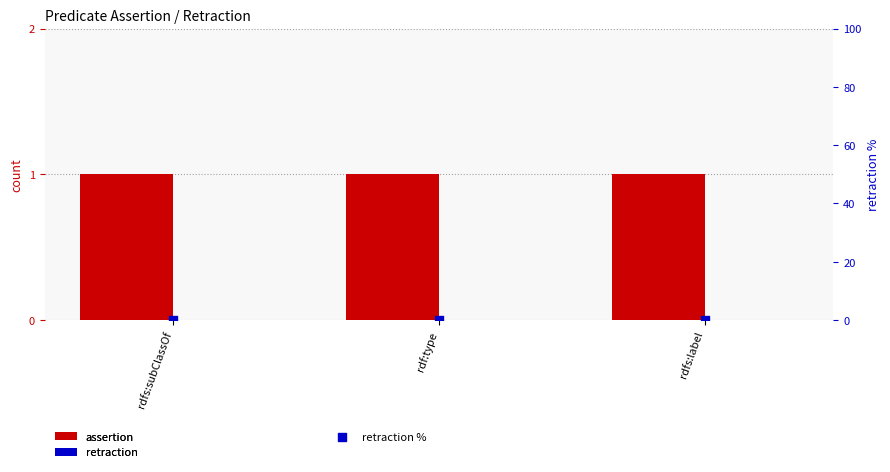

Which series contains the highest Y value?

assertion